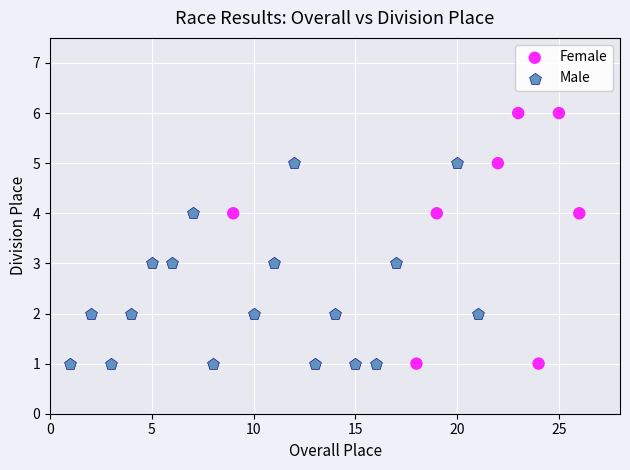

Which series has the largest Y range (max minus min)?

Female